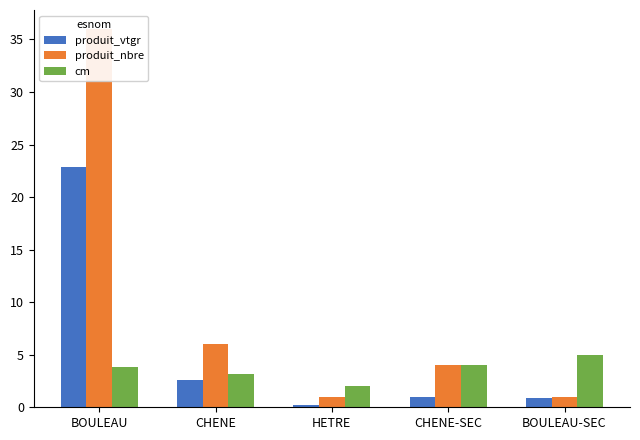

What is the maximum value for produit_vtgr?

22.9